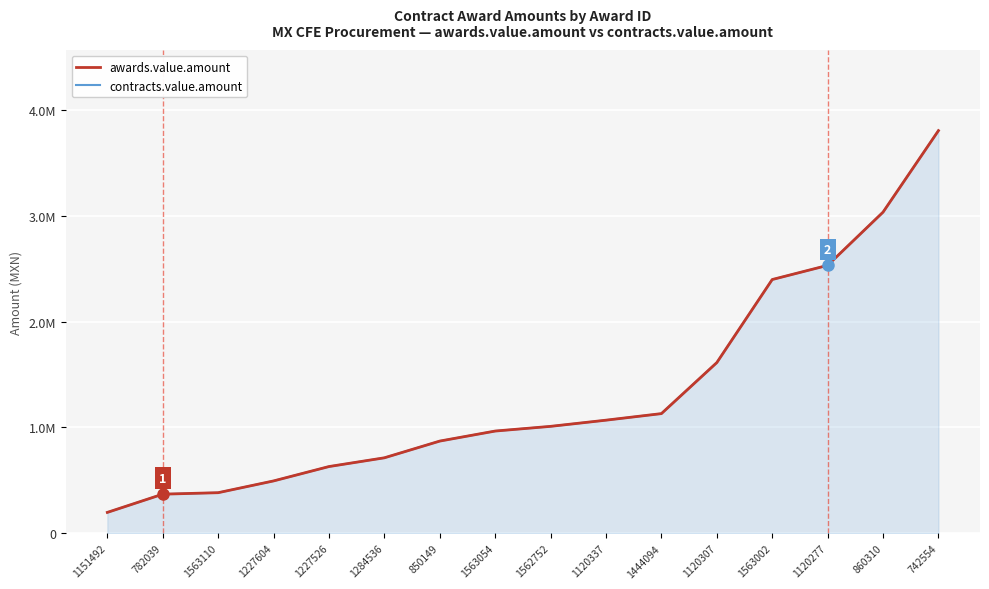

Between 1120337 and 1120307, which series saw the biggest shift?

awards.value.amount